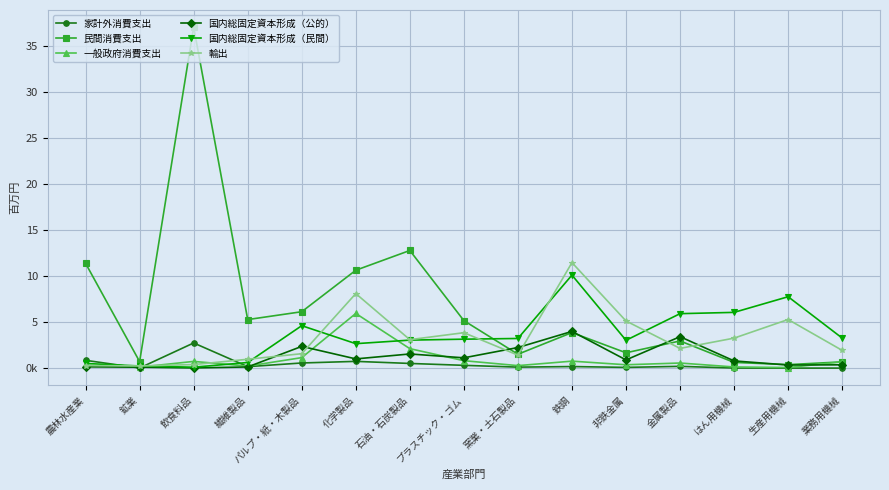

In 国内総固定資本形成（民間）, how many points are higher than both neighbors (excluding endpoints)?

3